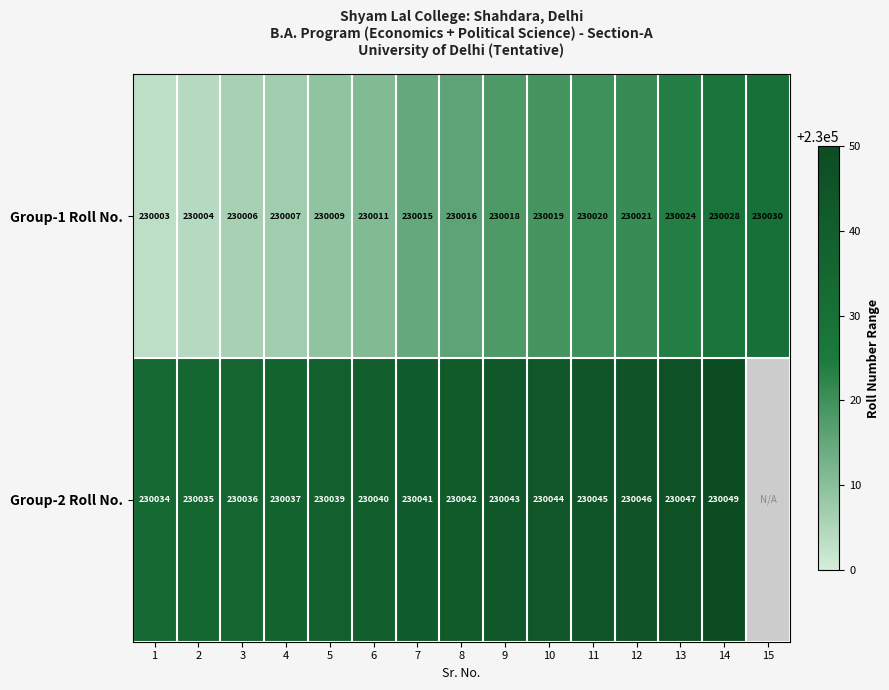

What is the smallest value displayed?

230003.0